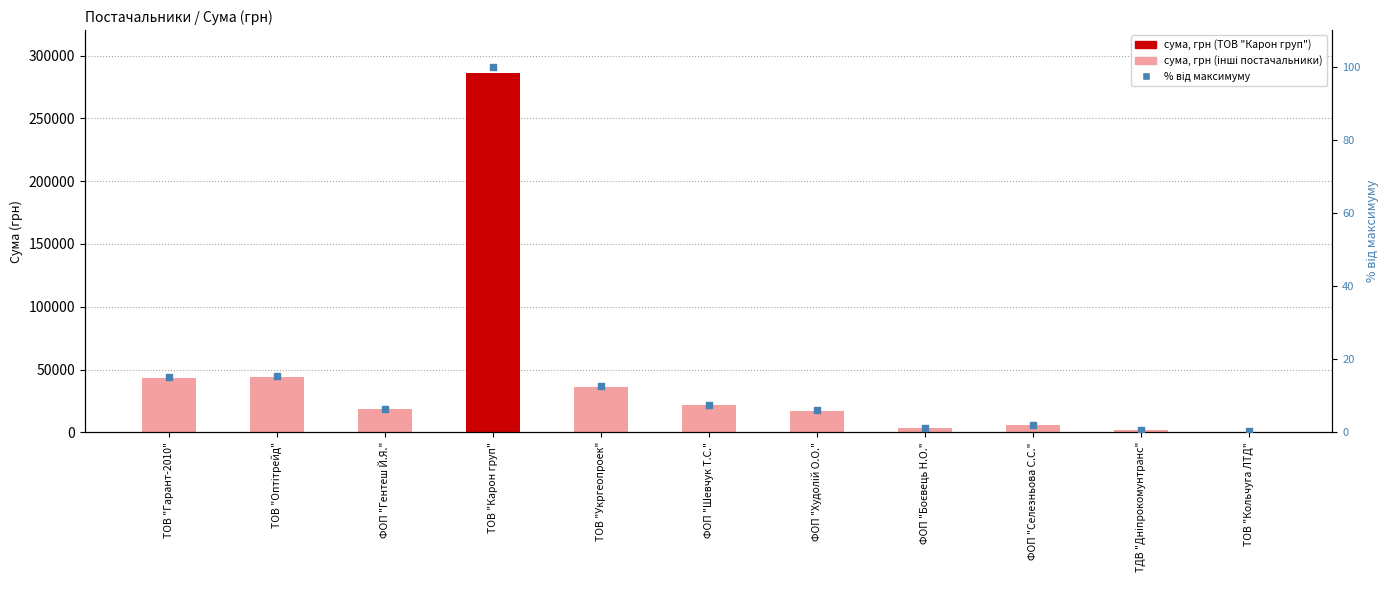

At which category is the sum across all series the highest?

ТОВ "Карон груп"